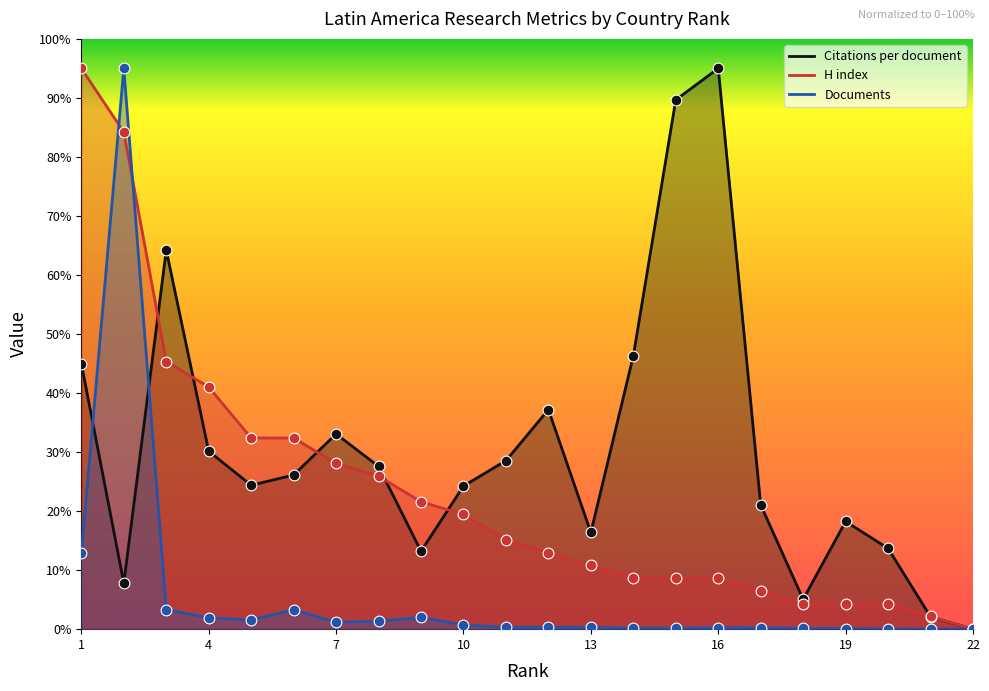

Which series reaches the maximum Y coordinate?

Citations per document